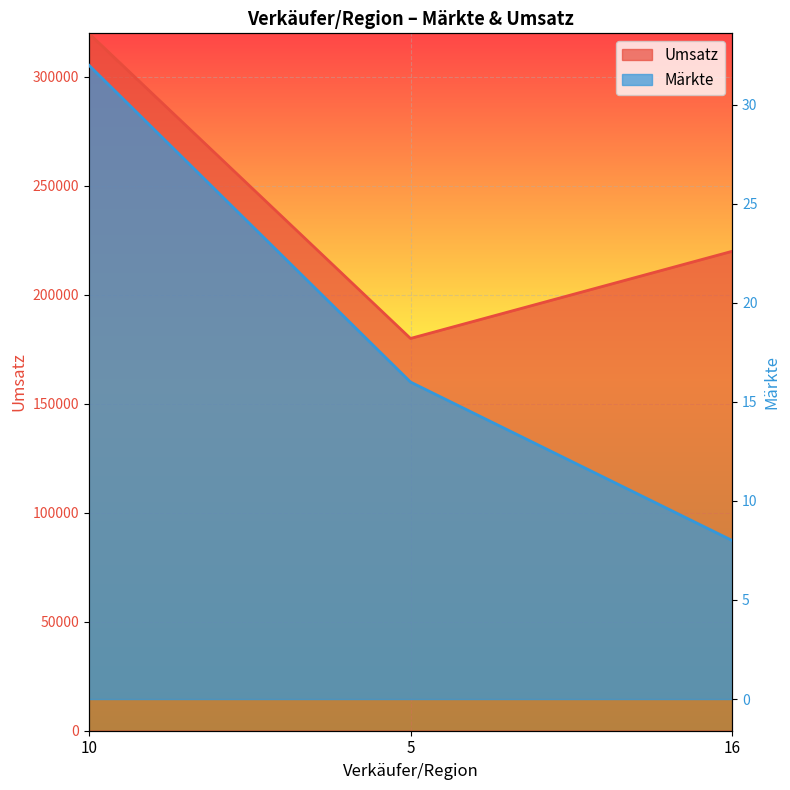

Reading right to left, transcribe all the data shown in this chart.

Märkte: 16=8	5=16	10=32
Umsatz: 16=220000	5=180000	10=320000